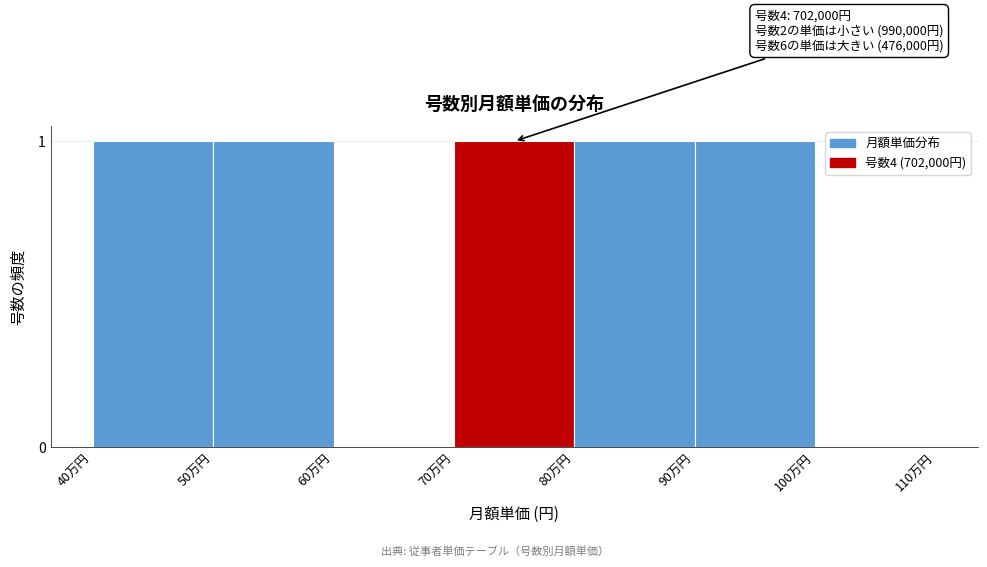

Reading left to right, list all the values displayed in this chart.

40万円=1	50万円=1	60万円=0	70万円=1	80万円=1	90万円=1	100万円=0